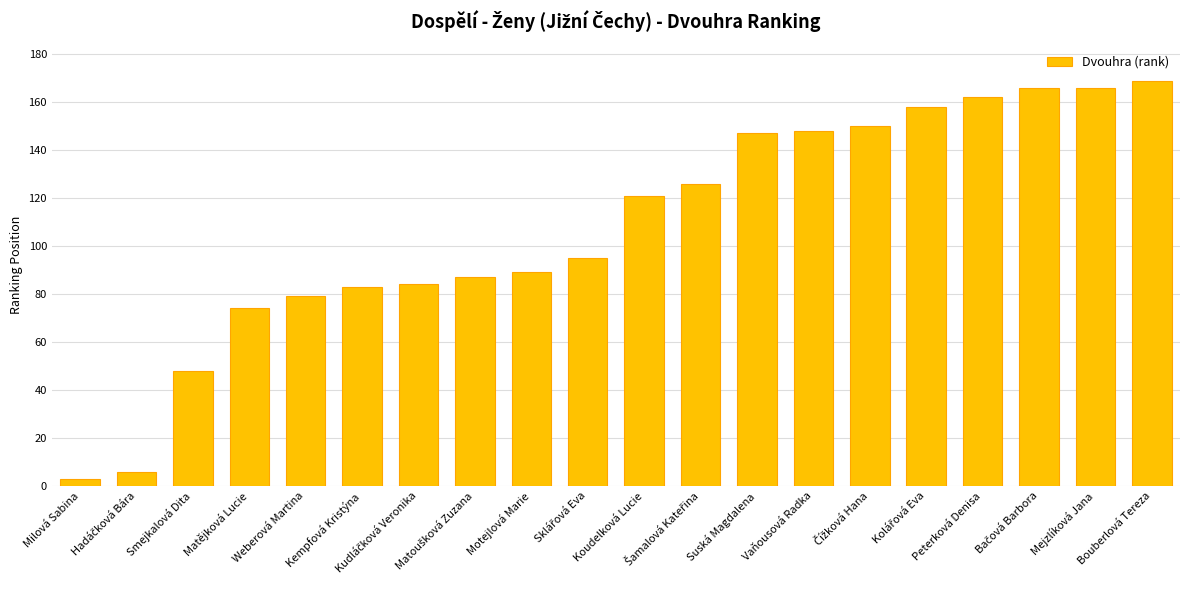

How many distinct data groups are displayed?

1